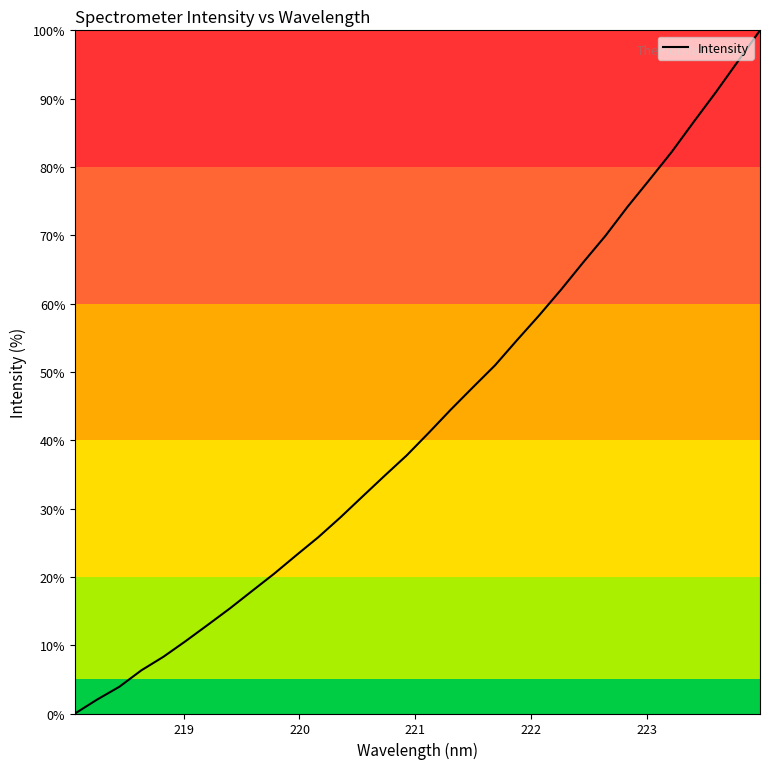

What is the difference between the maximum and minimum values?

100.0